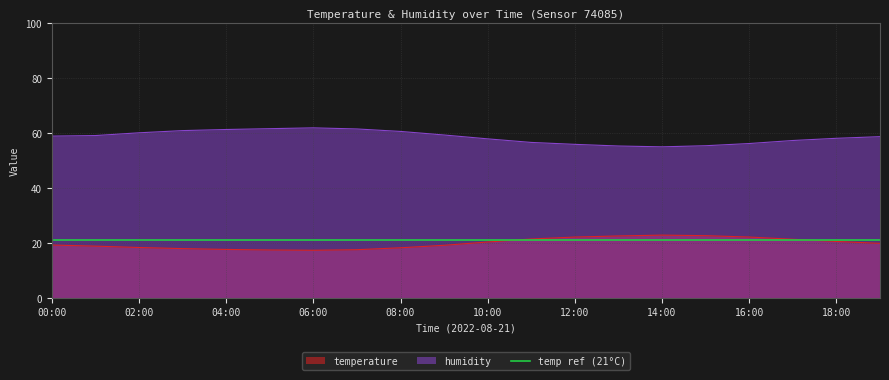

Between 03:00 and 07:00, which series saw the biggest shift?

humidity